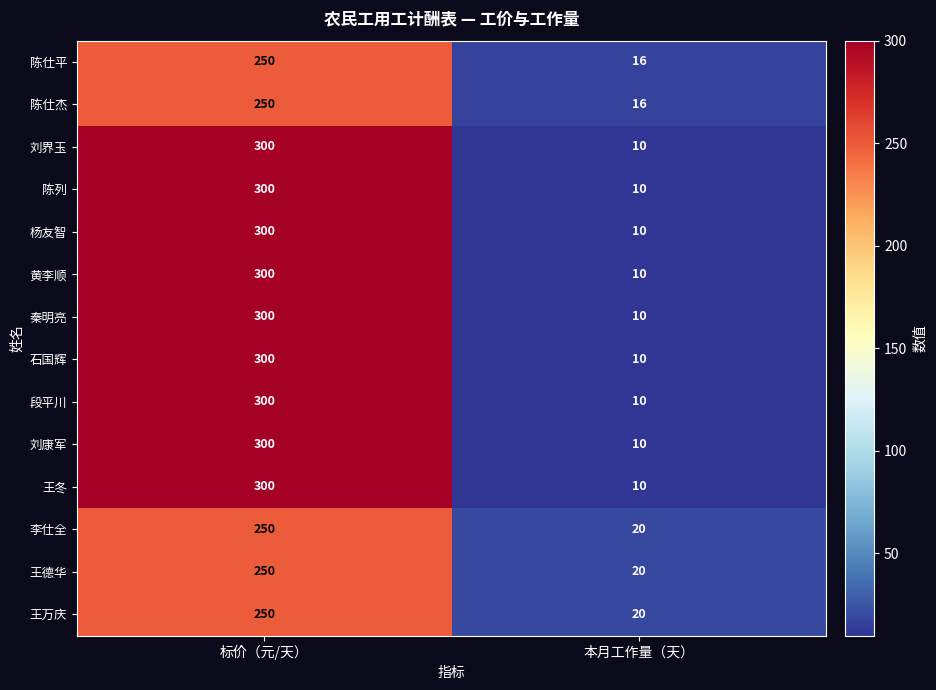

Rank the categories by 刘康军 value from lowest to highest.

本月工作量（天）, 标价（元/天）